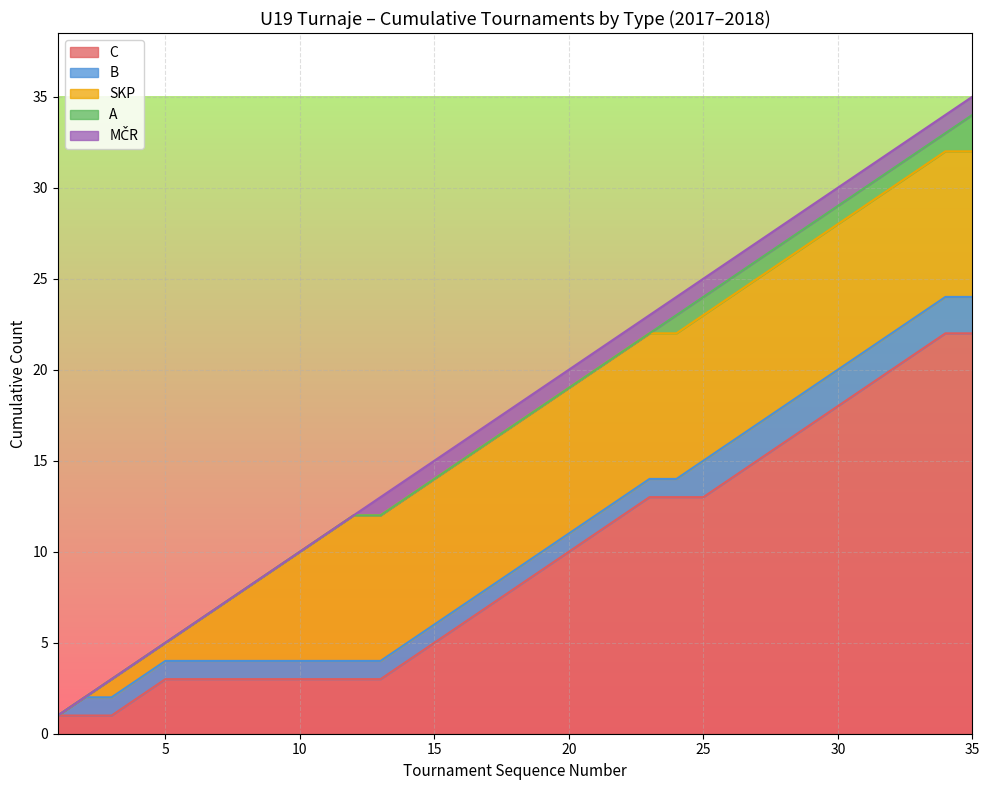

Does the chart display data point markers on the line(s)?

No